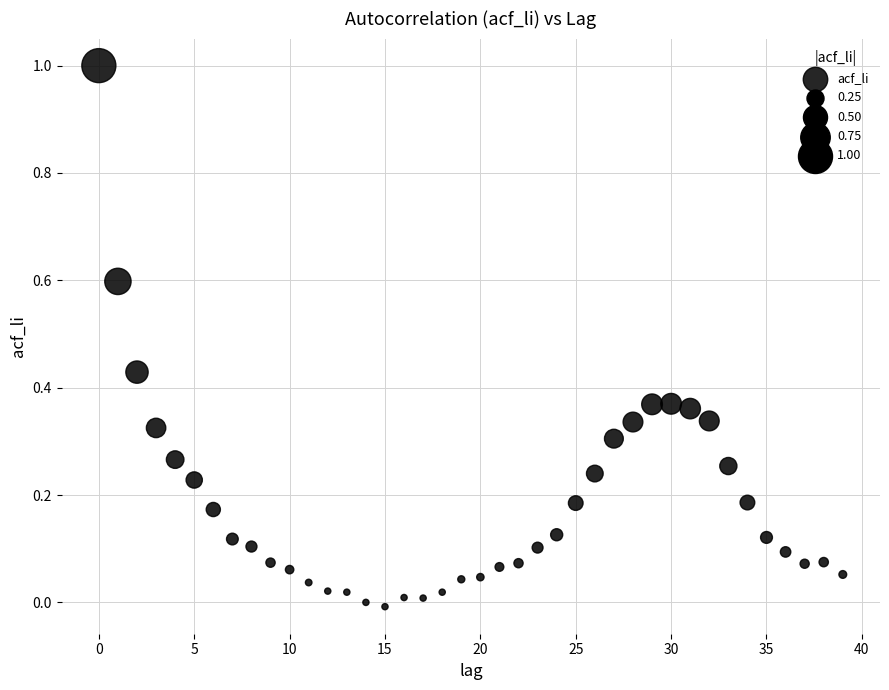

What is the range of Y values (max minus min)?

1.0